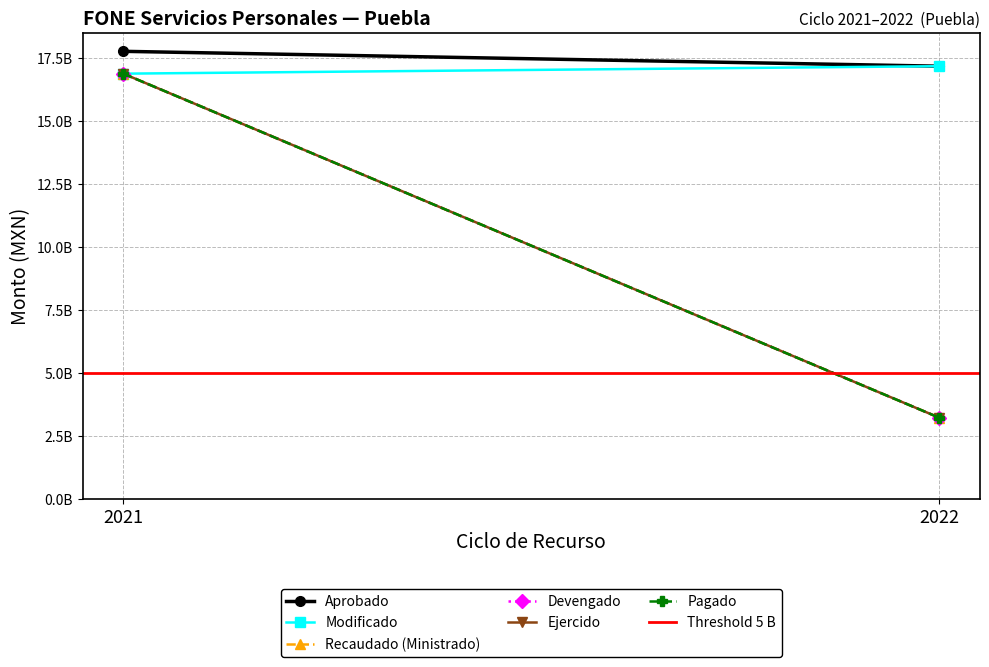

Is the value of Modificado at 2022 greater than the value of Ejercido at 2021?

Yes